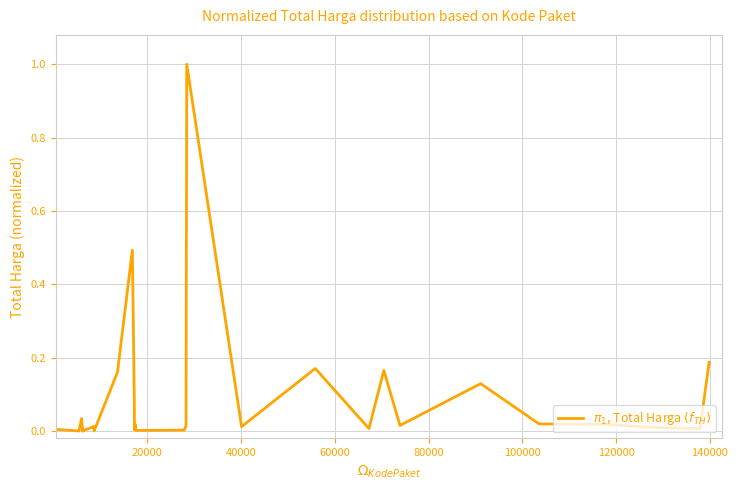

What is the greatest value displayed?

1.0